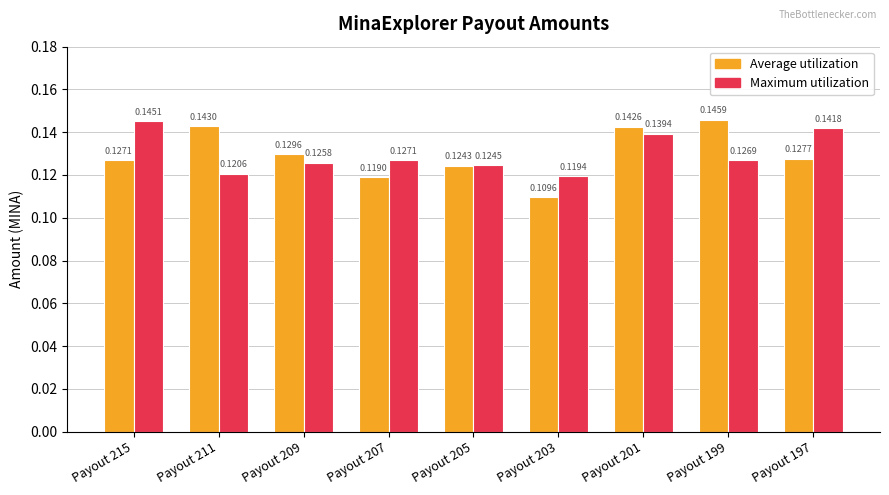

What is the sum of the Maximum utilization values at Payout 201 and Payout 203?

0.3